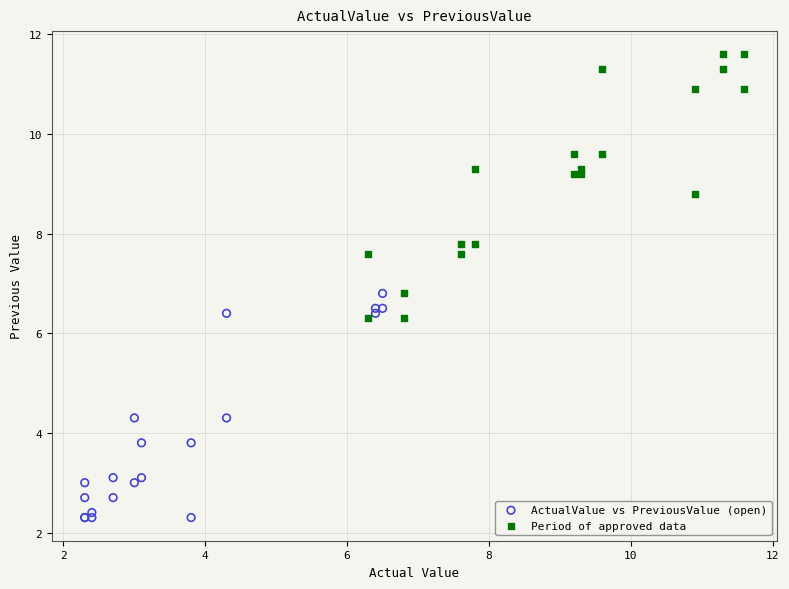

What are all the series names shown in the legend?

ActualValue vs PreviousValue (open), Period of approved data